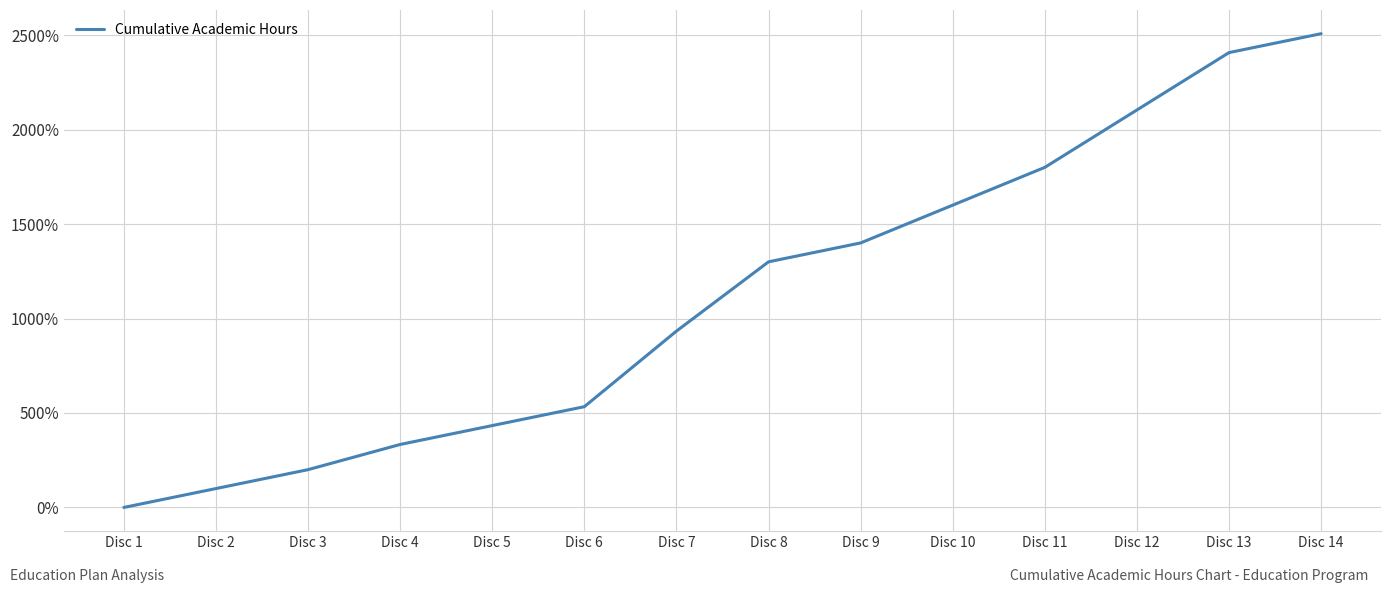

Is this an area chart (filled region under the line)?

No